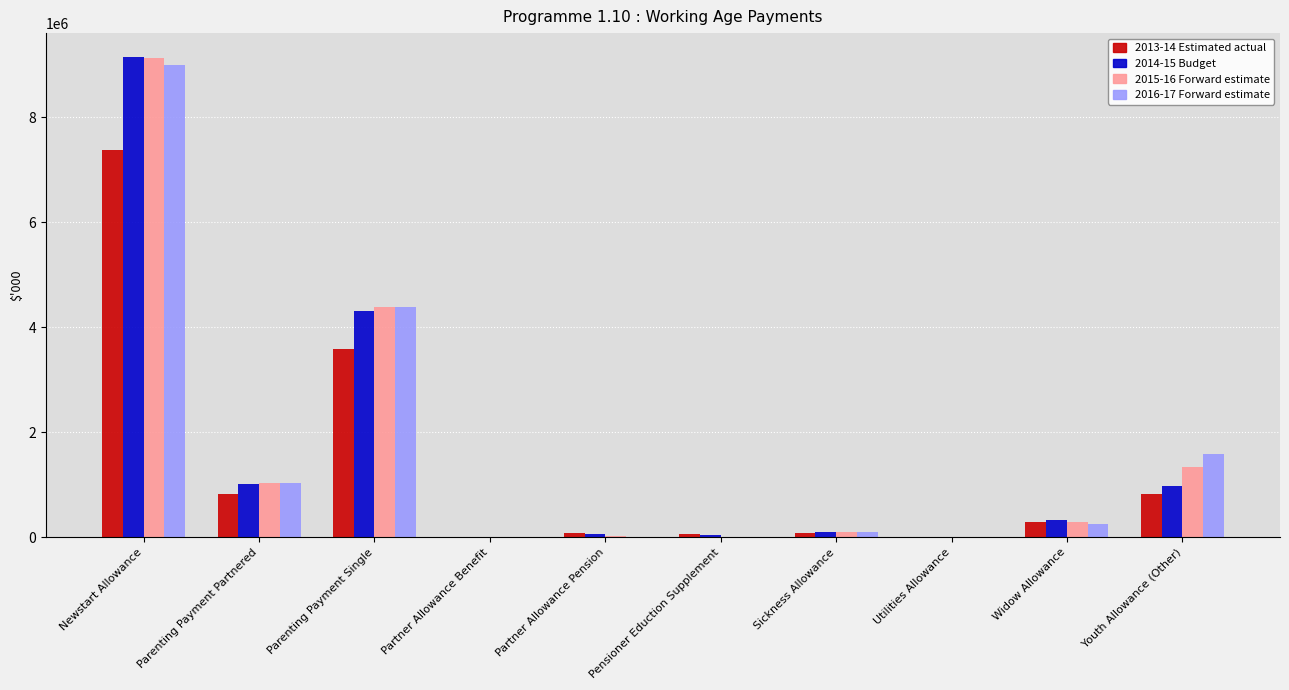

Read the 2014-15 Budget value at Newstart Allowance, to the nearest 100.

9145100